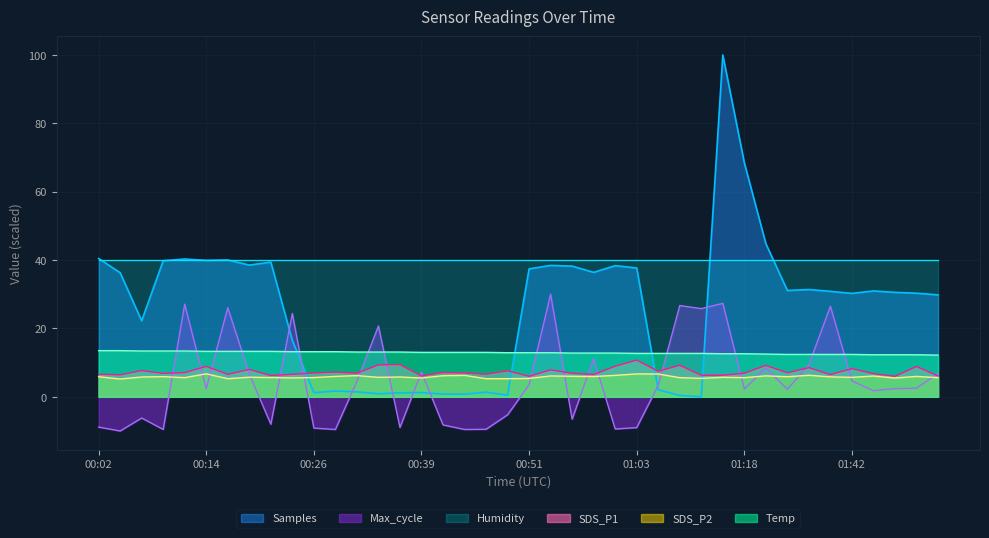

True or false: SDS_P1 has a value of 1.8 at 01:18.

False